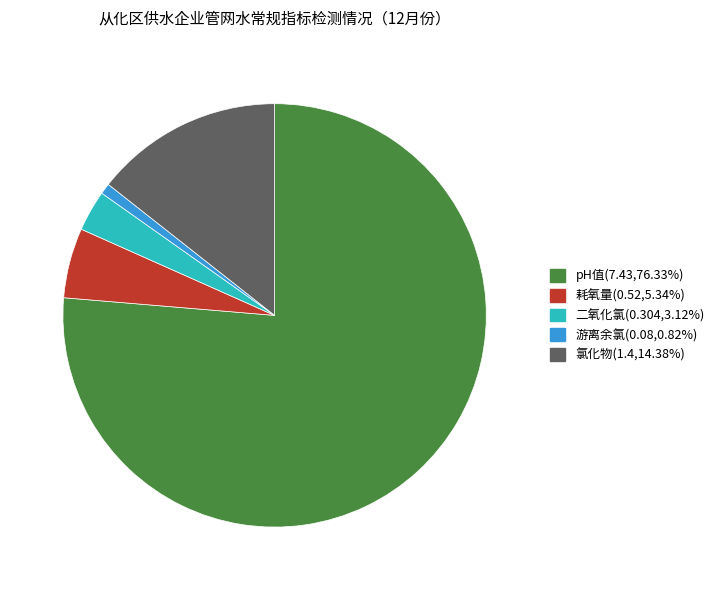

Does any single category account for the majority?

Yes